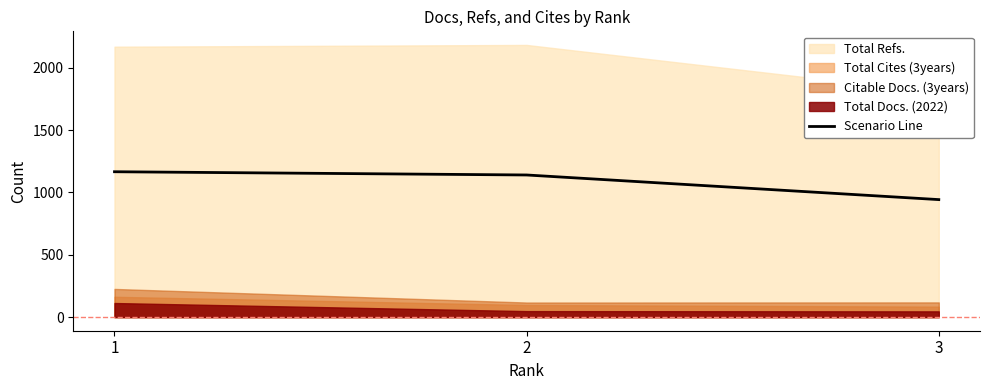

True or false: the data shows 1166.0 at 1.

True